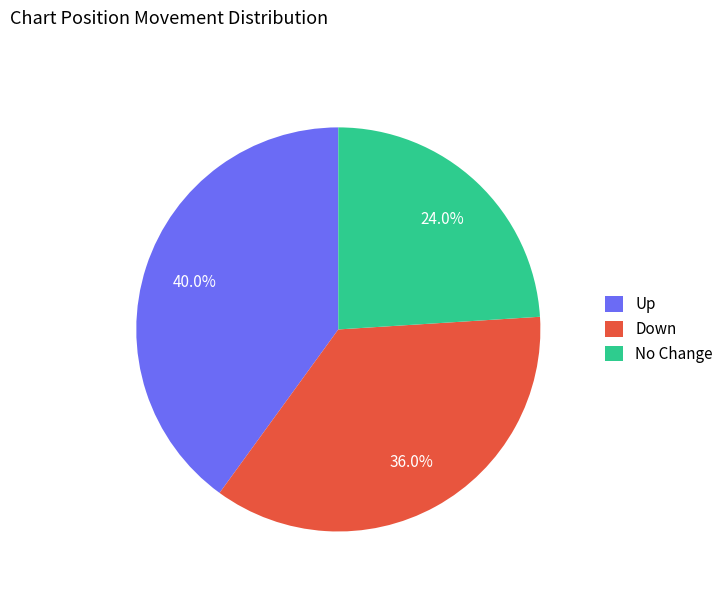

Rank the categories by value from highest to lowest.

Up, Down, No Change